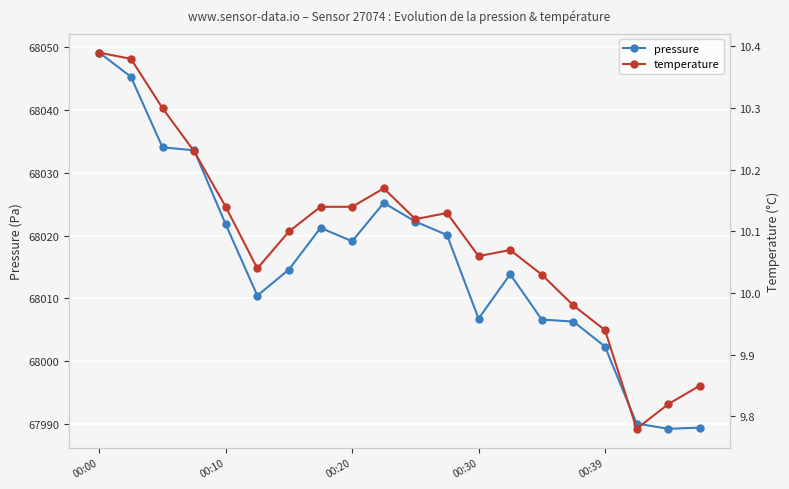

What is the minimum value for temperature?

9.8